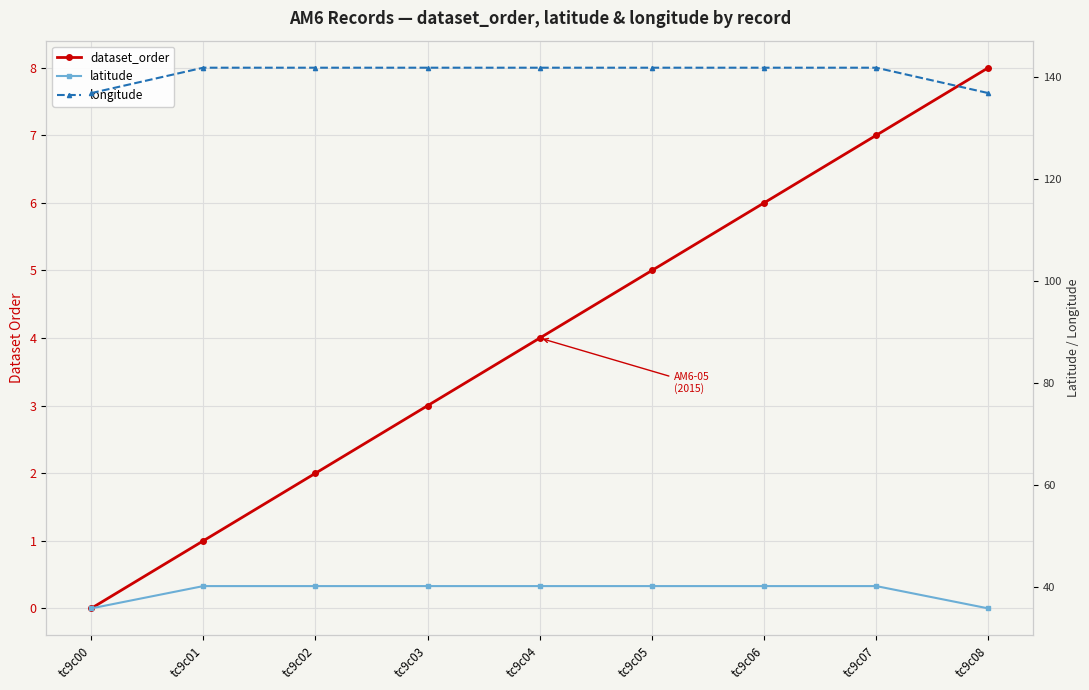

At which category does the chart reach its minimum across all series?

tc9c00